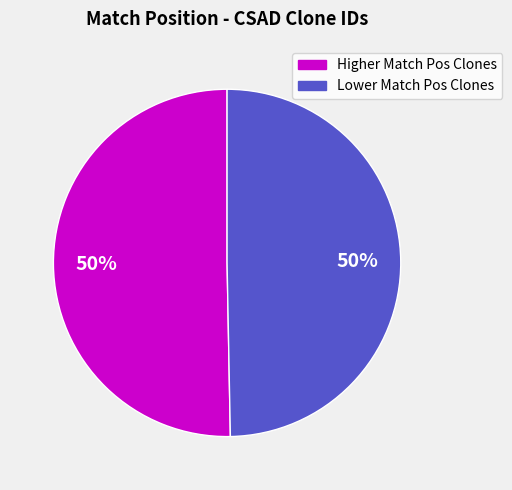

Count the number of slices in the pie.

2